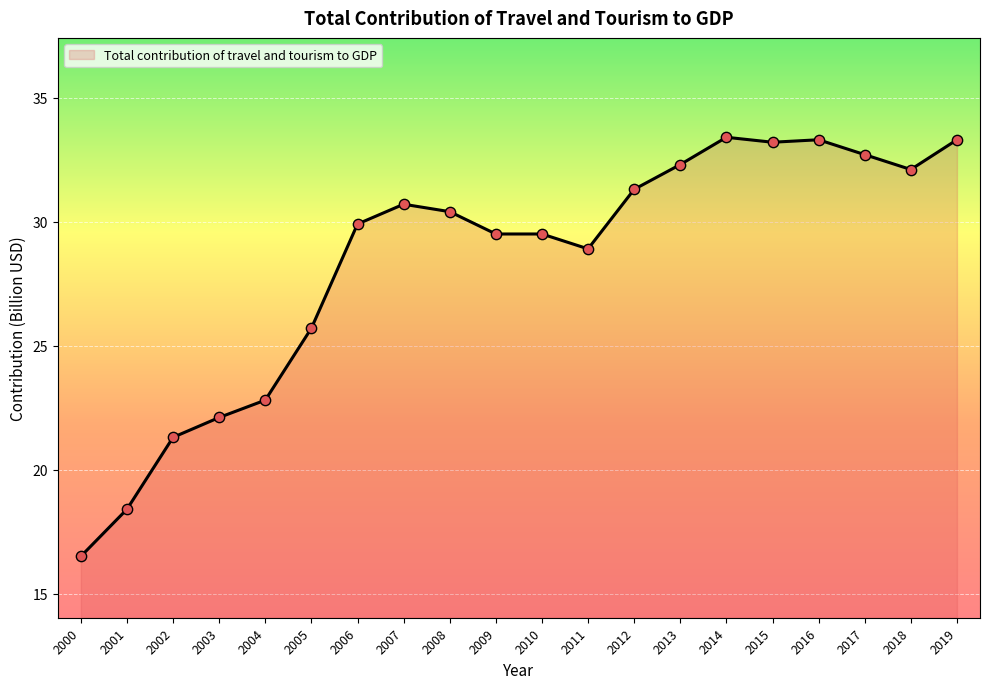

What is the change in value from 2008 to 2017?

+2.3